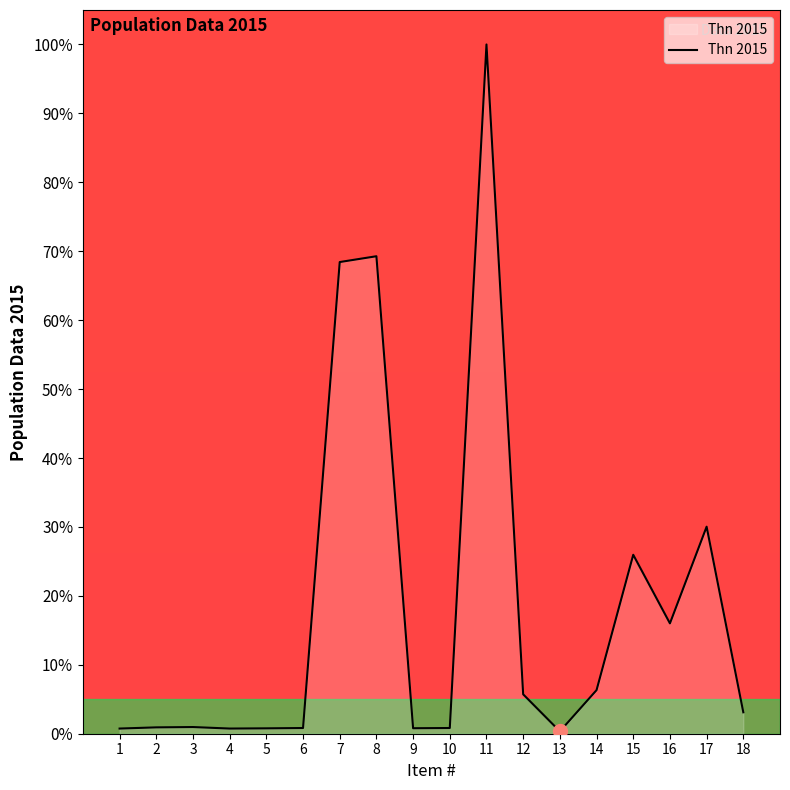

The chart shows a value of 45.8 at 17. True or false?

False